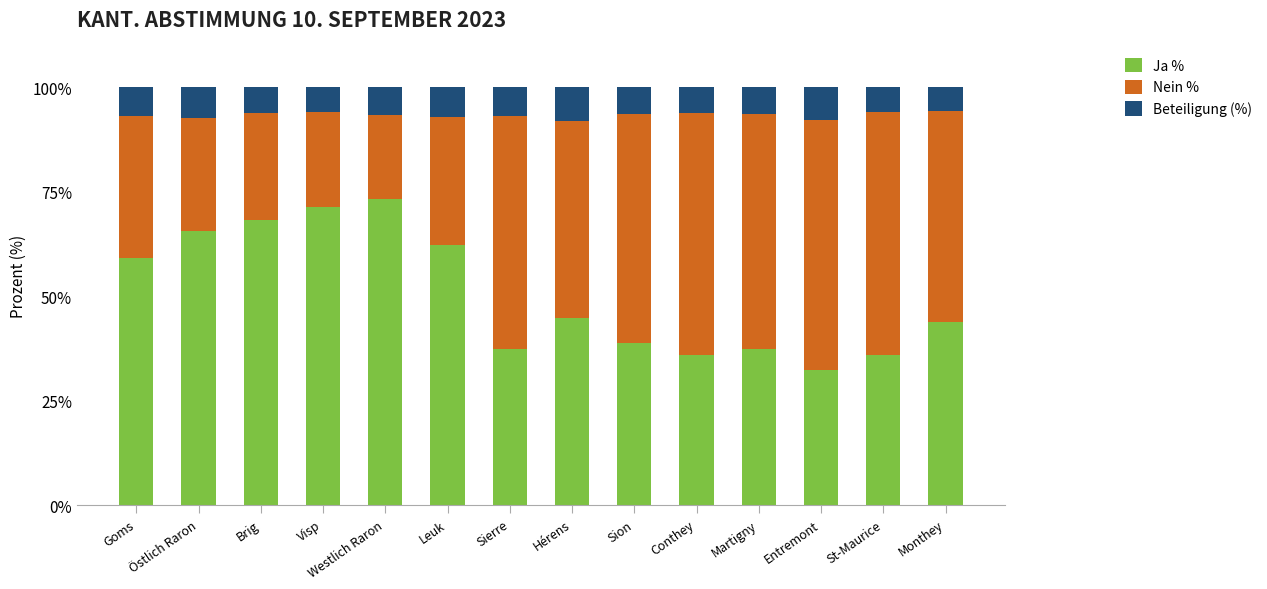

What is the lowest value of the Ja % series?

32.4